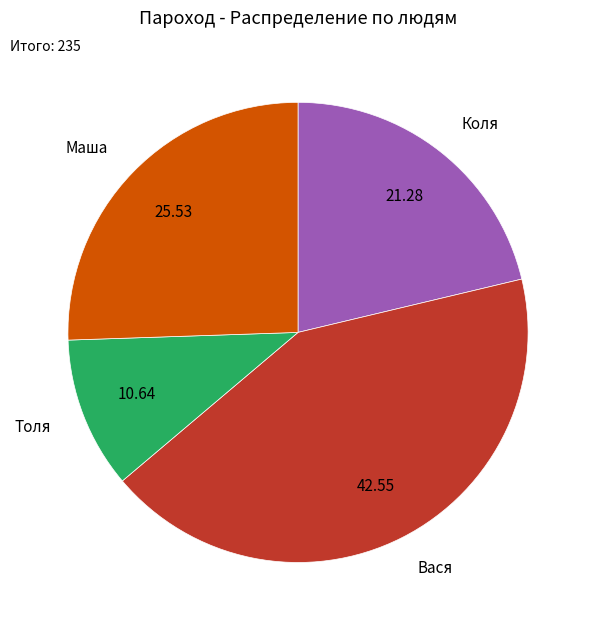

Rank the categories by value from lowest to highest.

Толя, Коля, Маша, Вася